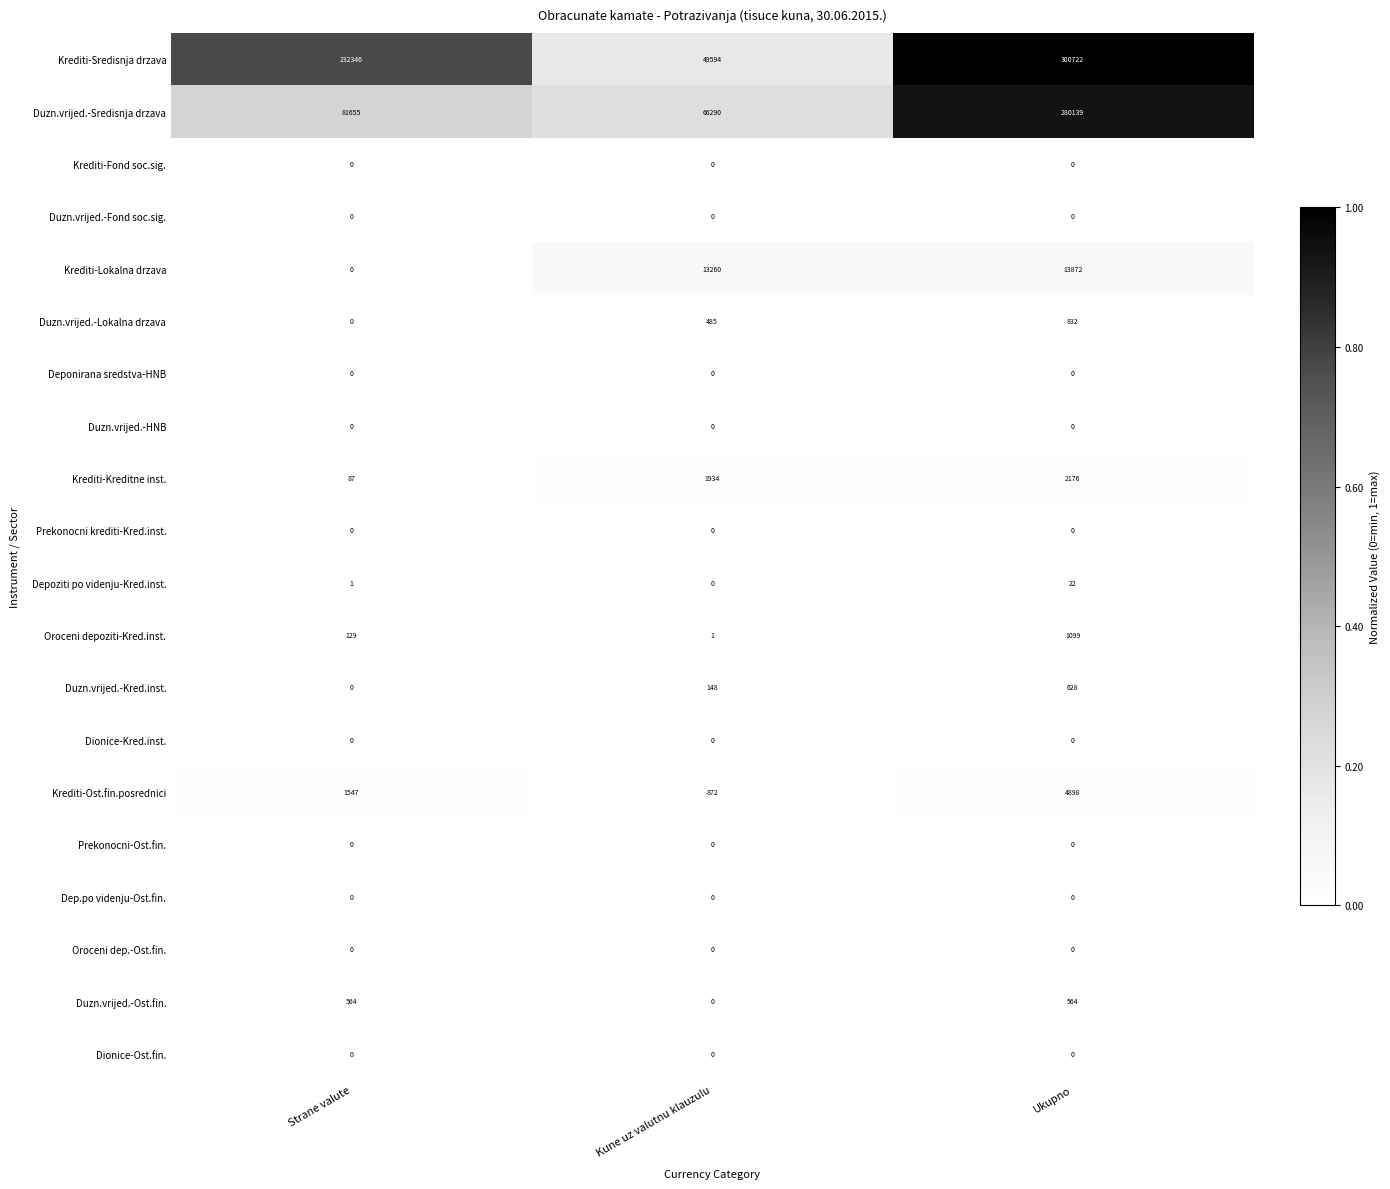

Rank the categories by Krediti-Lokalna drzava value from lowest to highest.

Strane valute, Kune uz valutnu klauzulu, Ukupno